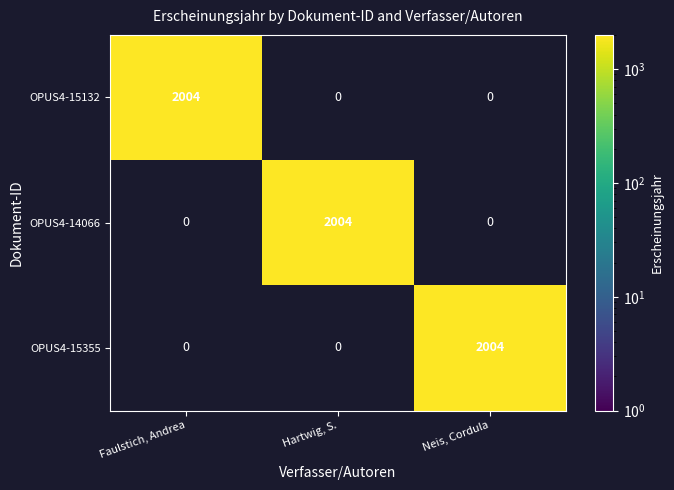

Count the number of data series in this chart.

3